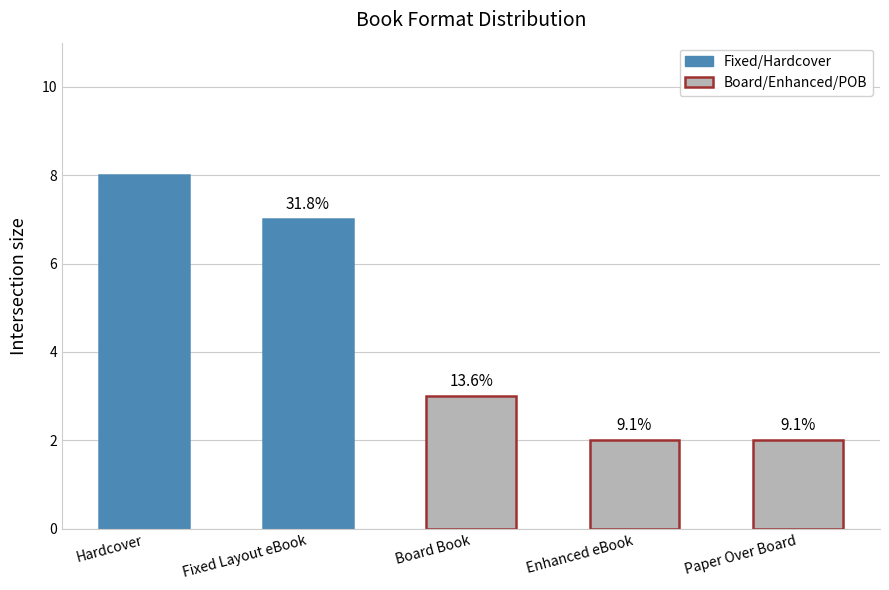

Are the bars horizontal?

No